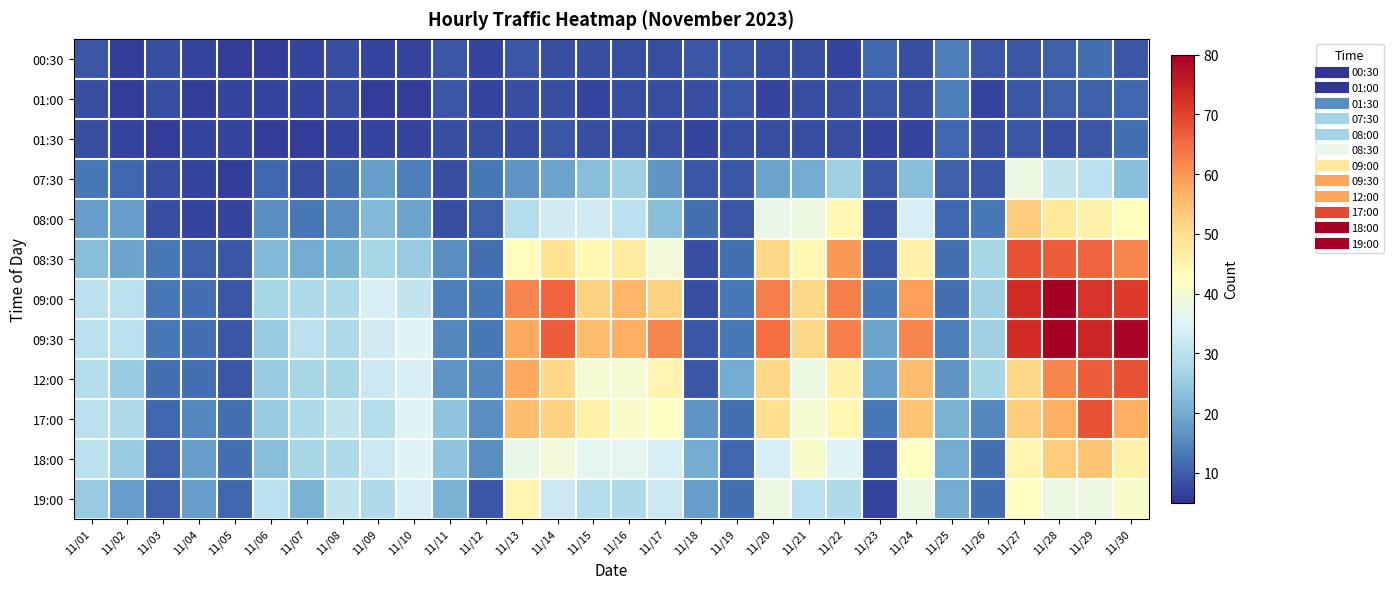

Count the number of categories in the chart.

30